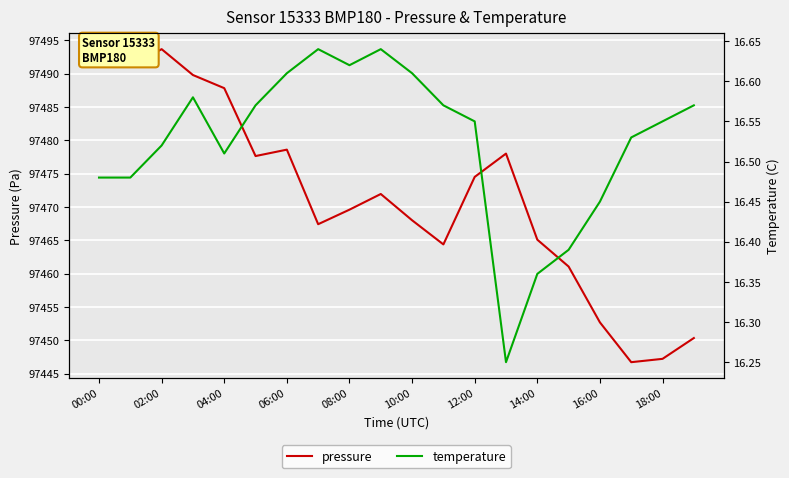

True or false: pressure has a value of 97487.8 at 04:00.

True